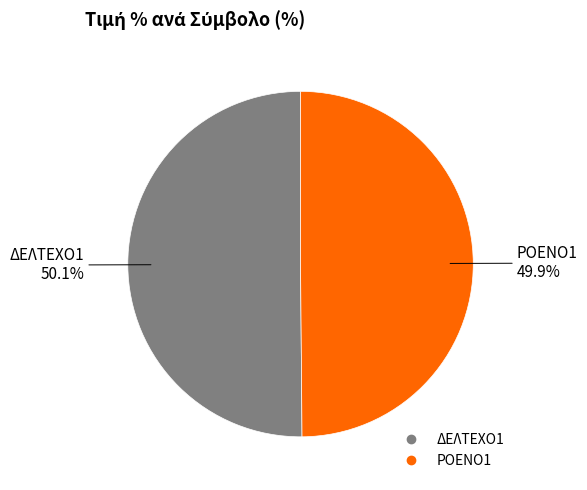

How many slices are in this pie chart?

2